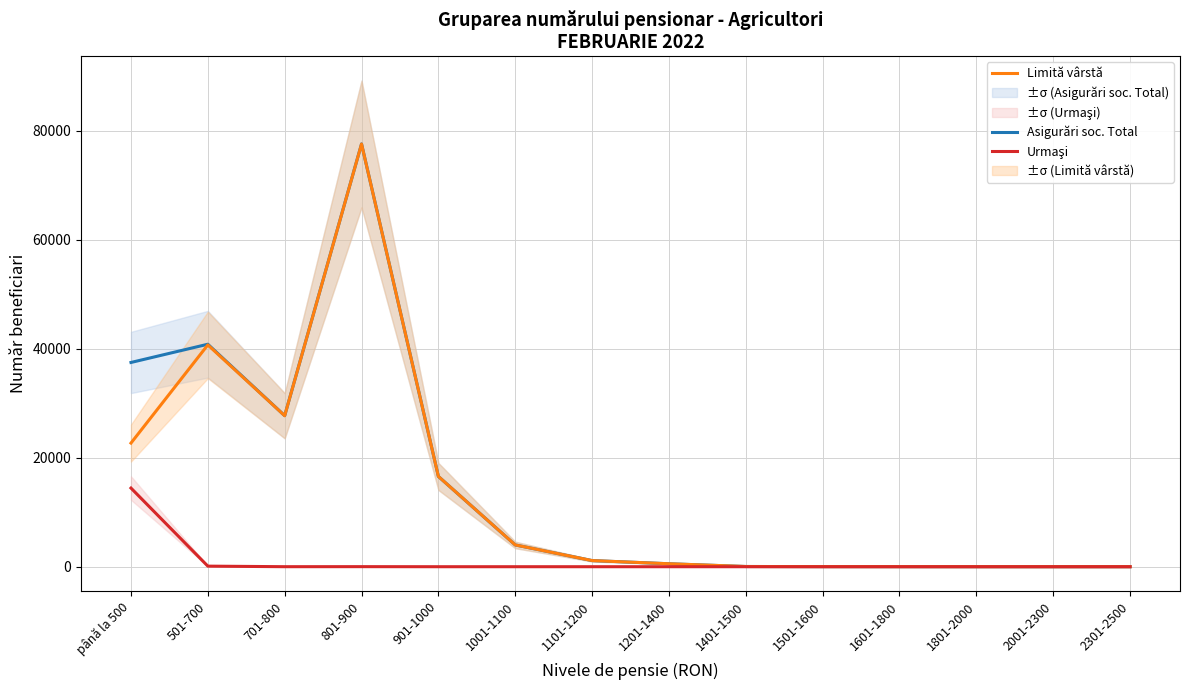

In Limită vârstă, how many points are higher than both neighbors (excluding endpoints)?

2